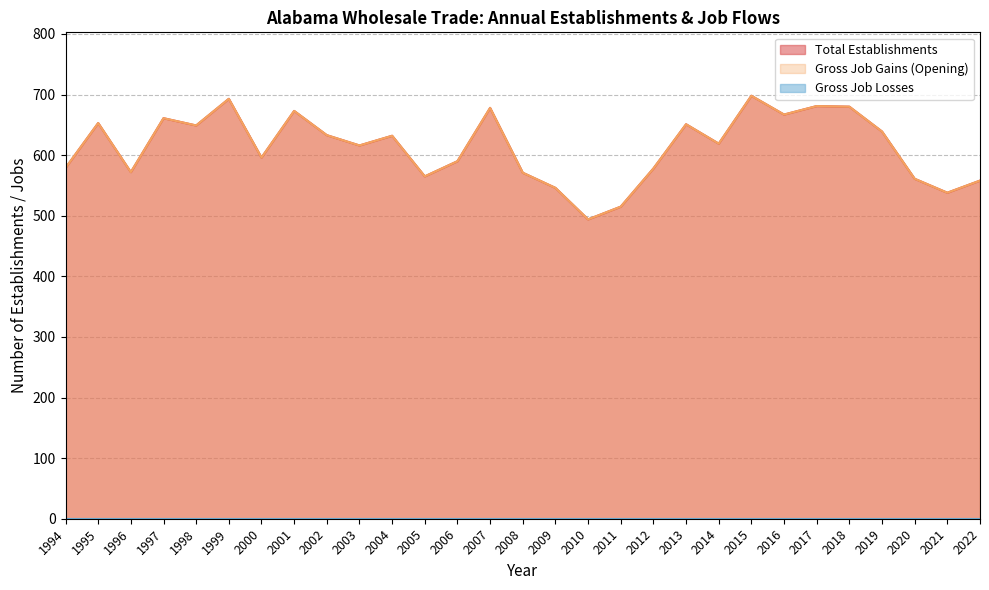

What is the maximum value shown in the chart?

698